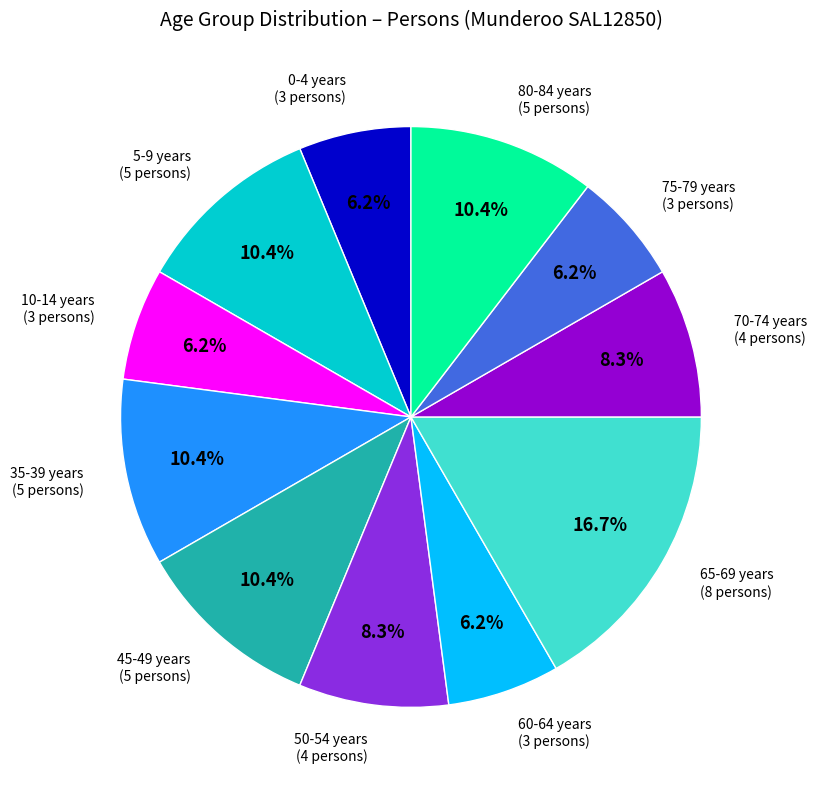

Combined, do 60-64 years and 35-39 years account for over 50%?

No